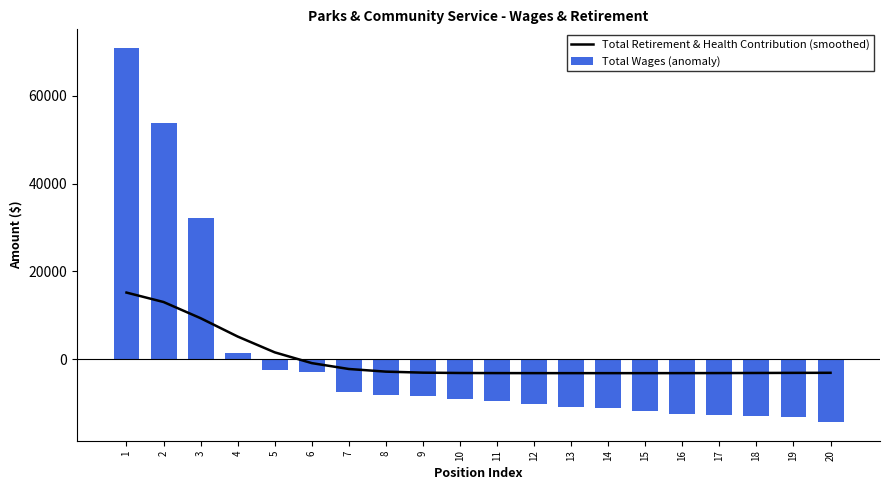

The value of Total Retirement & Health Contribution (smoothed) at 3 is 5695.1. True or false?

False